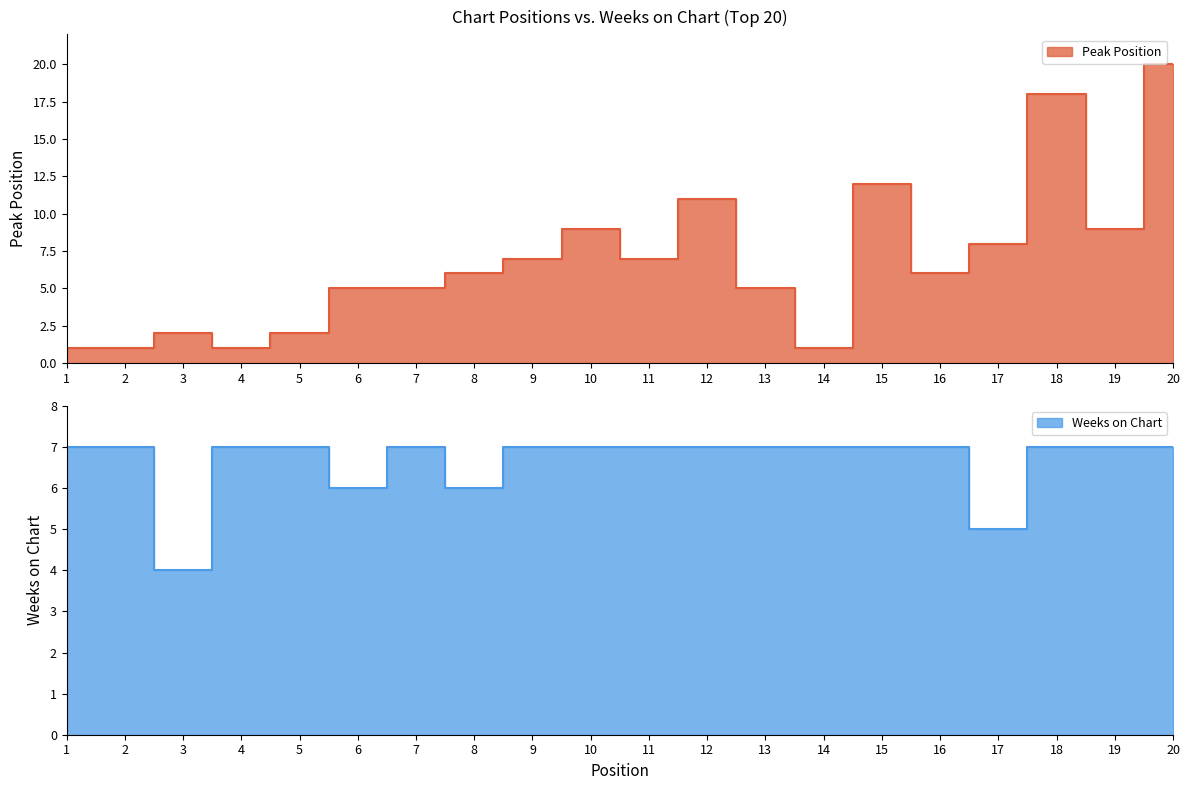

True or false: Peak Position has a value of 5 at 7.

True